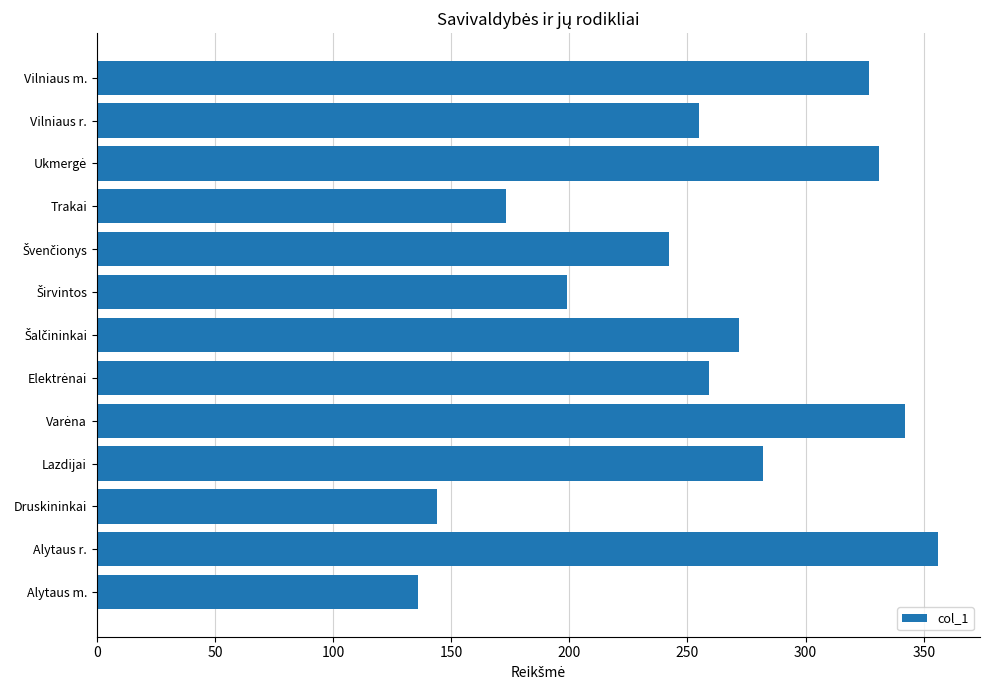

Are the bars grouped side by side (vs. stacked)?

No